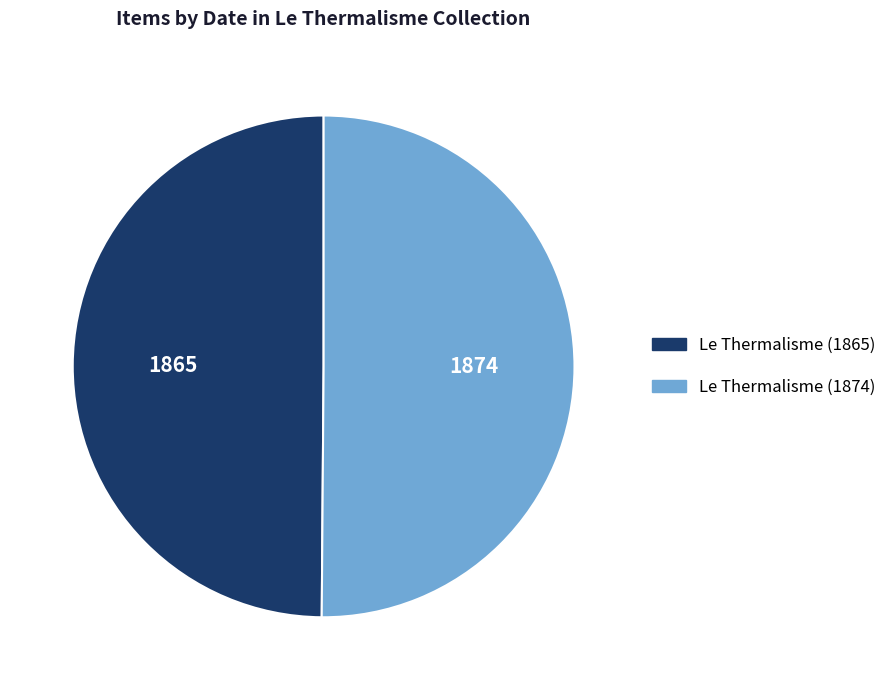

Is the sum of Le Thermalisme (1874) and Le Thermalisme (1865) greater than half?

Yes